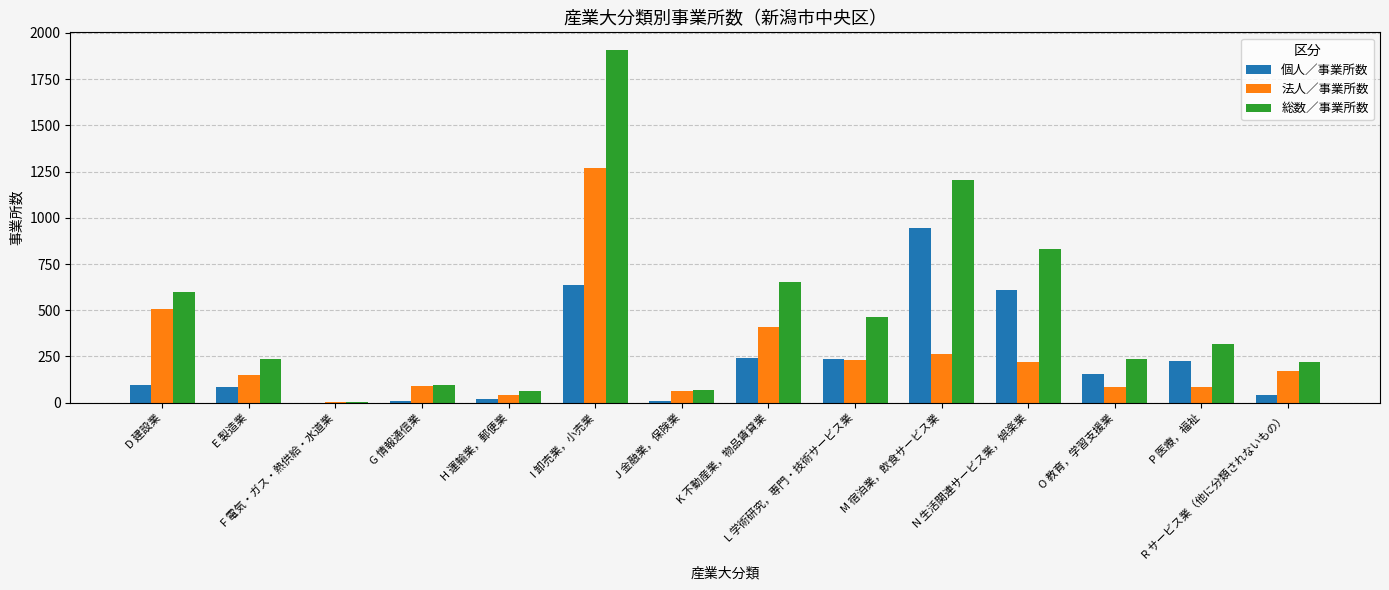

What is the sum of all 個人／事業所数 values?

3311